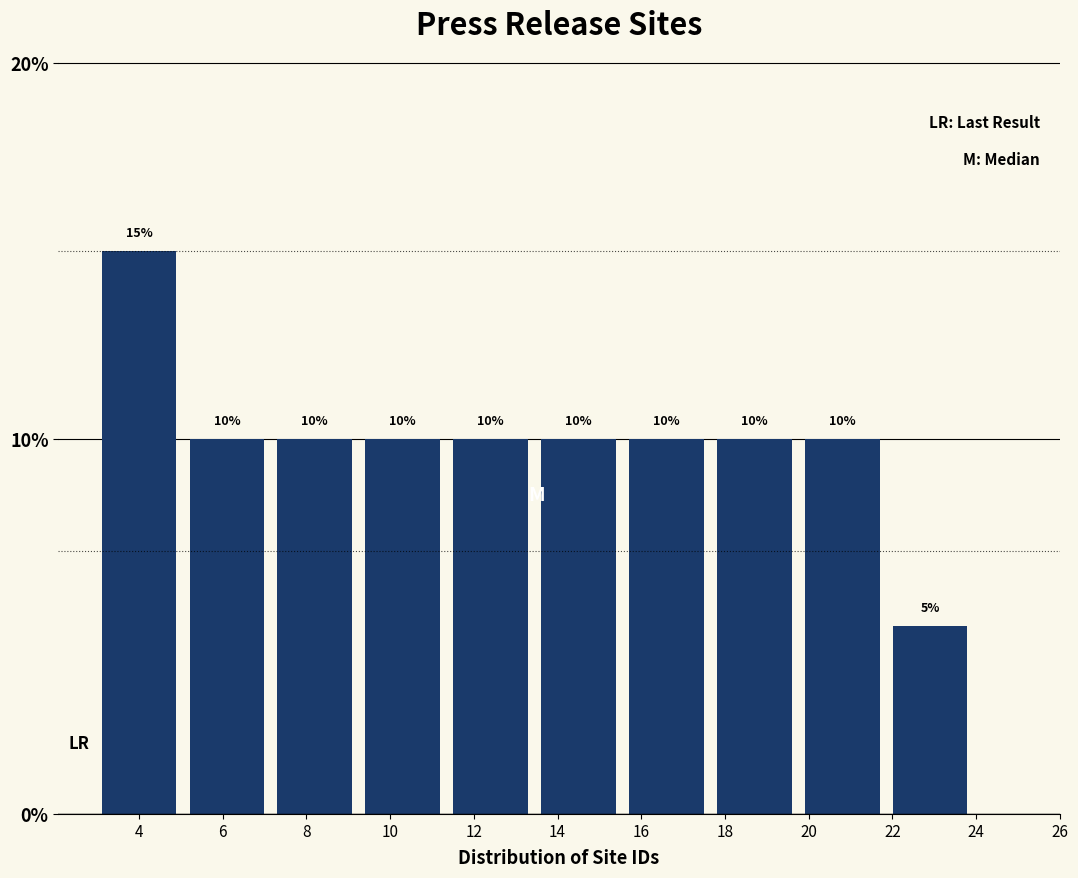

Reading right to left, extract all data points from this chart.

22=5	20=10	18=10	16=10	14=10	12=10	10=10	8=10	6=10	4=15